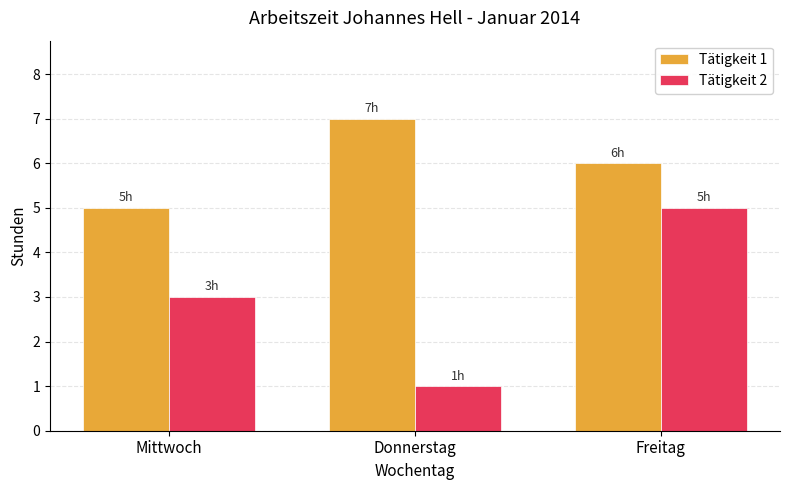

Which category has the highest value across all series?

Donnerstag